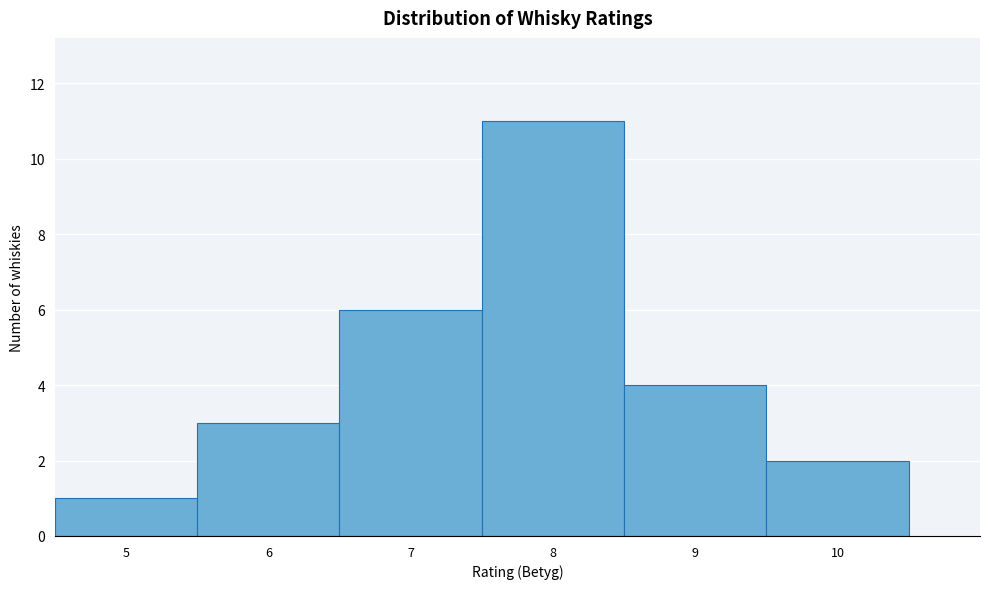

Which range on the x-axis has the tallest bar?

7.5 to 8.5